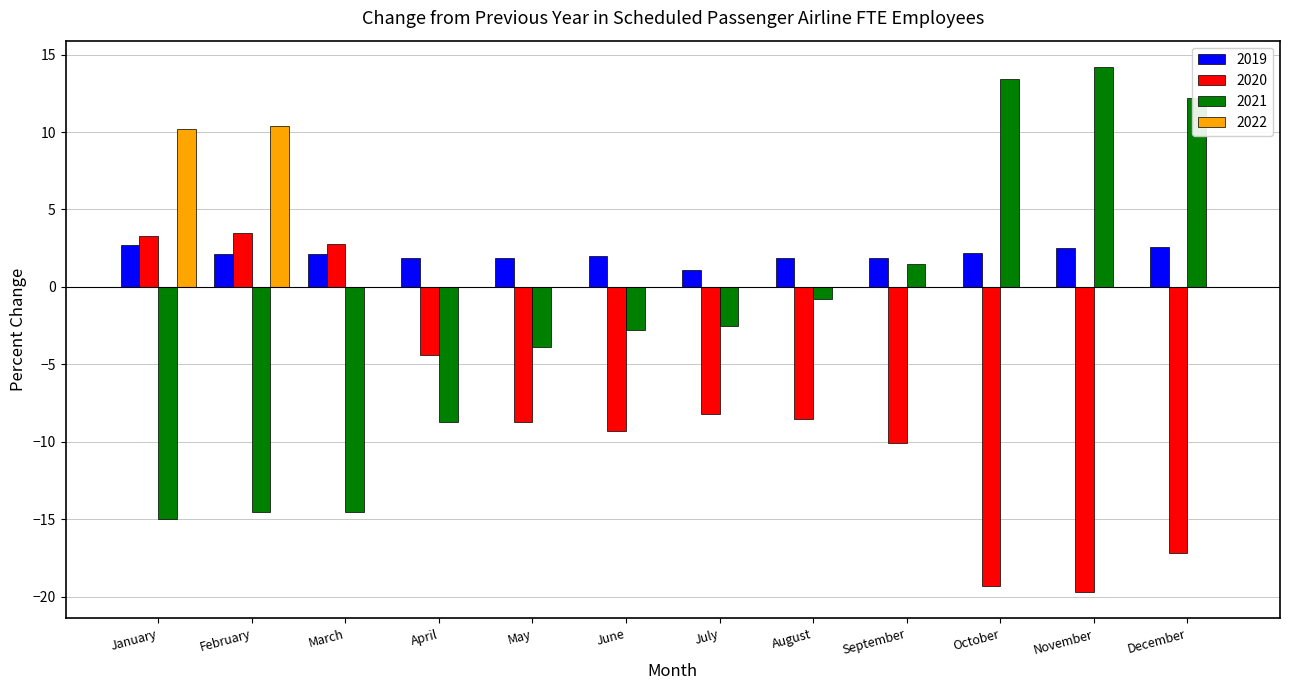

Which label corresponds to the largest value in the chart?

November